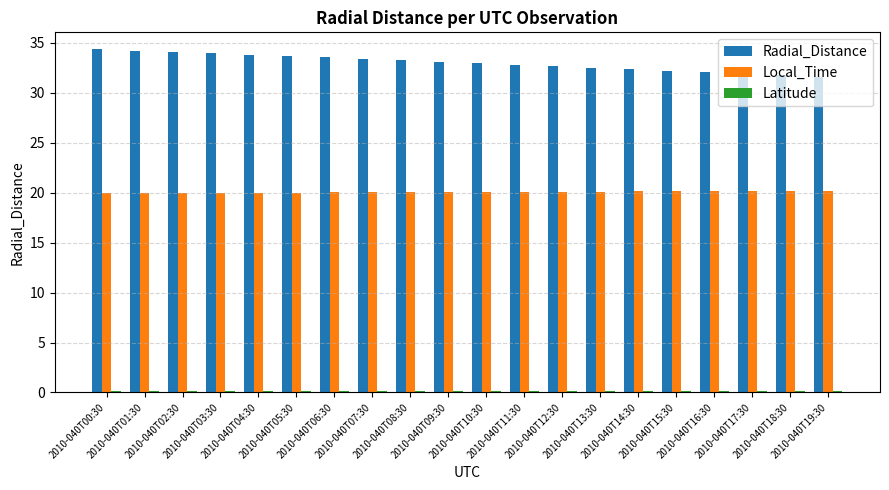

What is the difference between the maximum and minimum values in the Radial_Distance series?

2.7